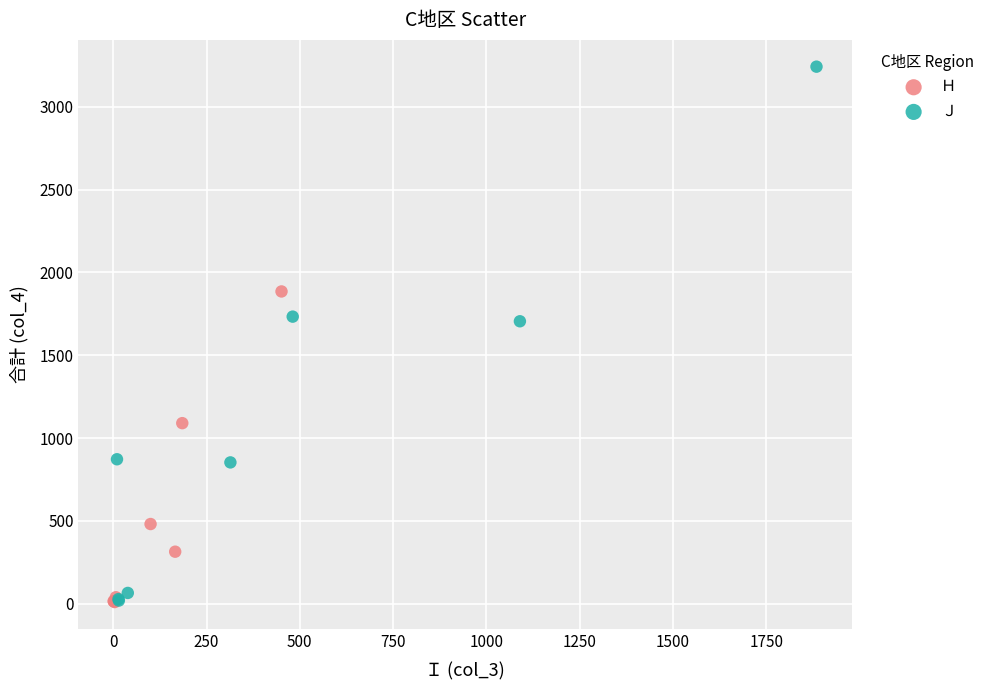

Which series has the largest Y range (max minus min)?

Ｊ